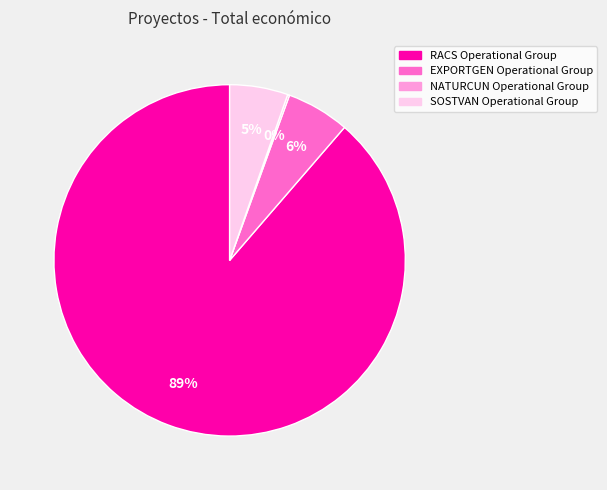

Combined, do RACS Operational Group and SOSTVAN Operational Group account for over 50%?

Yes